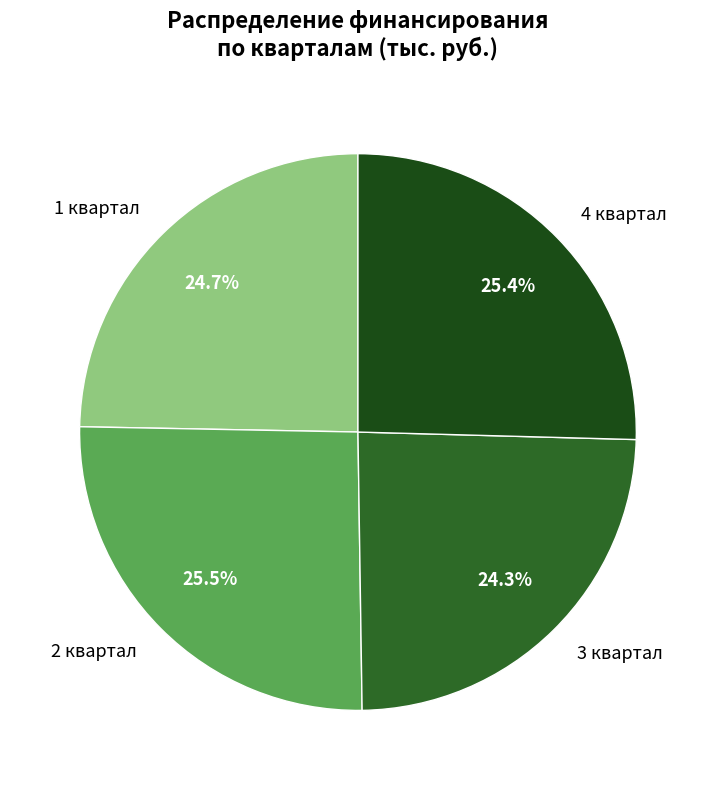

Which has a higher value, 2 квартал or 1 квартал?

2 квартал